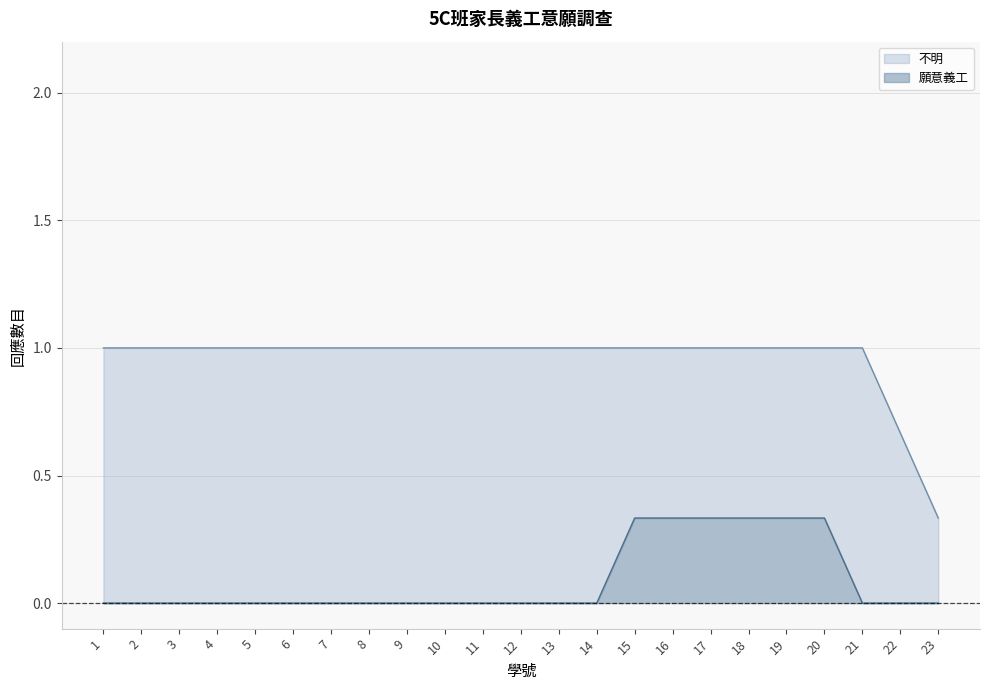

Which series has the largest total across all categories?

不明